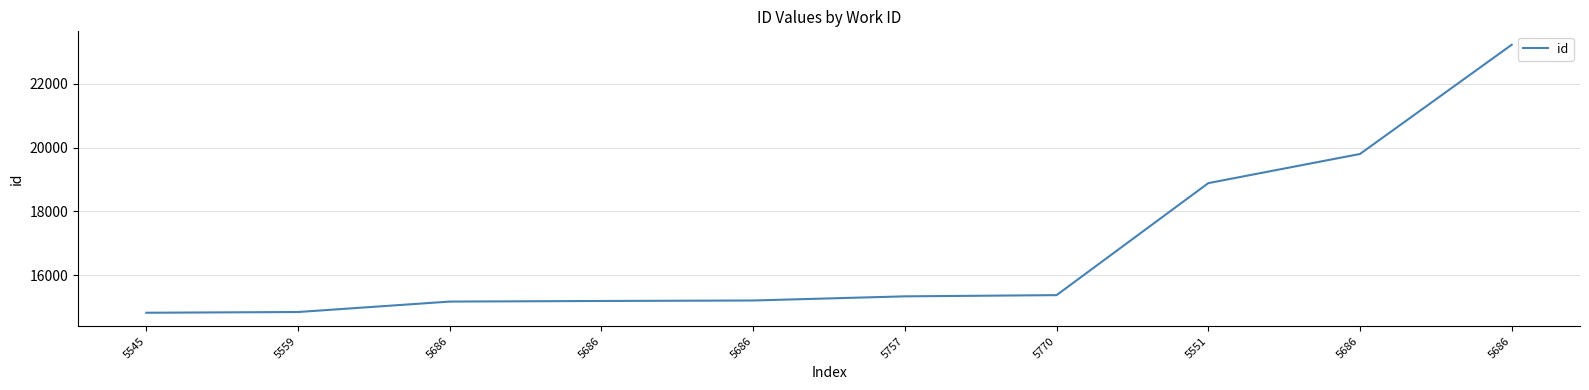

Which has a higher value, 5686 or 5686?

5686